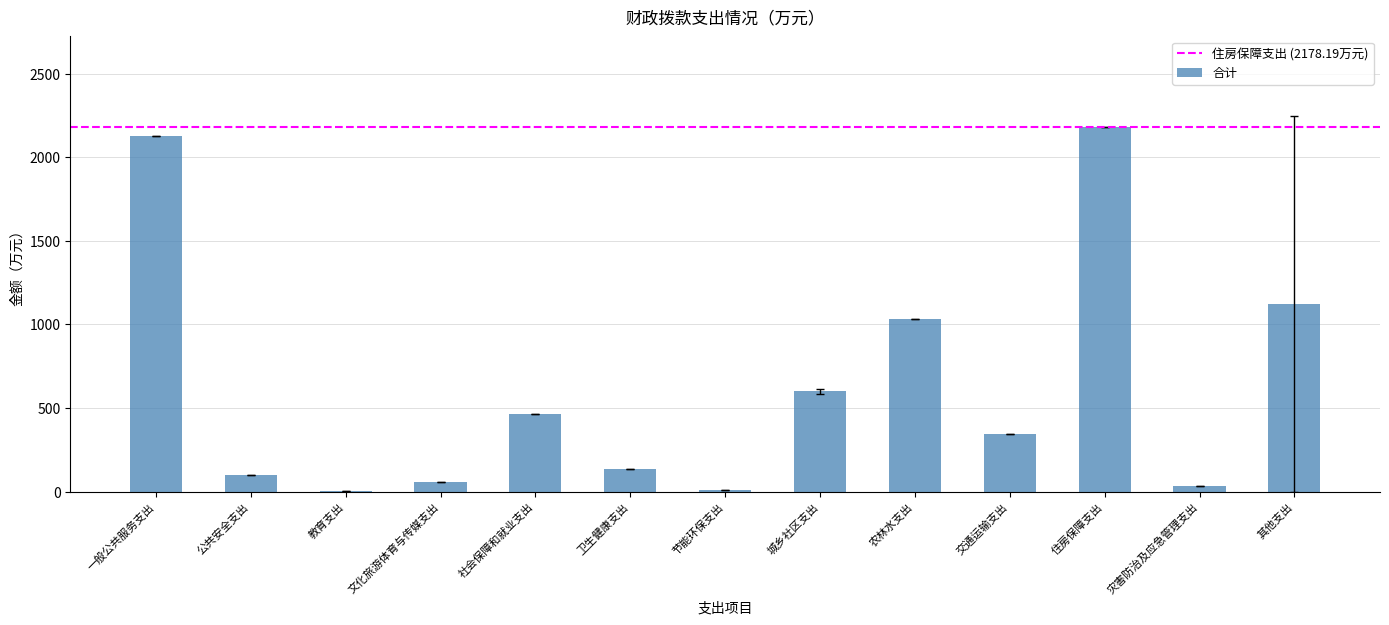

What value does the data have at 交通运输支出?

341.8